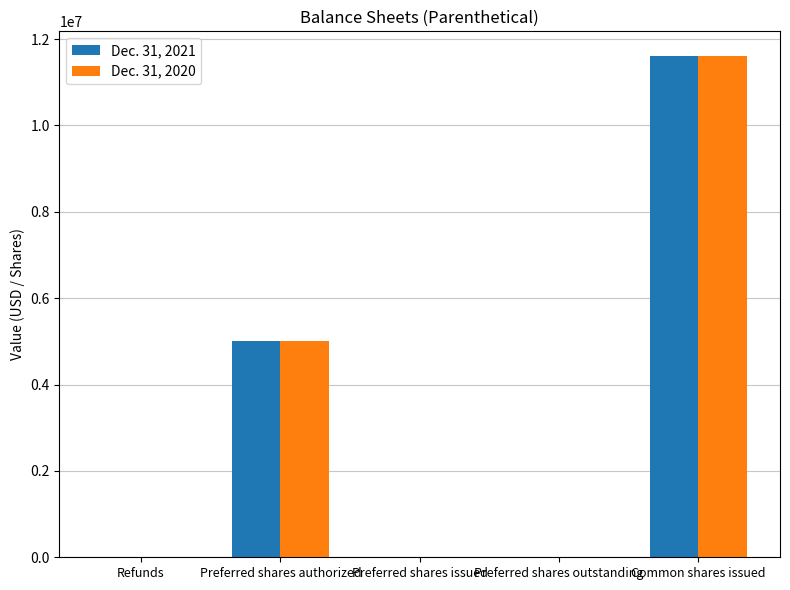

The Dec. 31, 2020 series shows 5000000 at Preferred shares authorized. True or false?

True